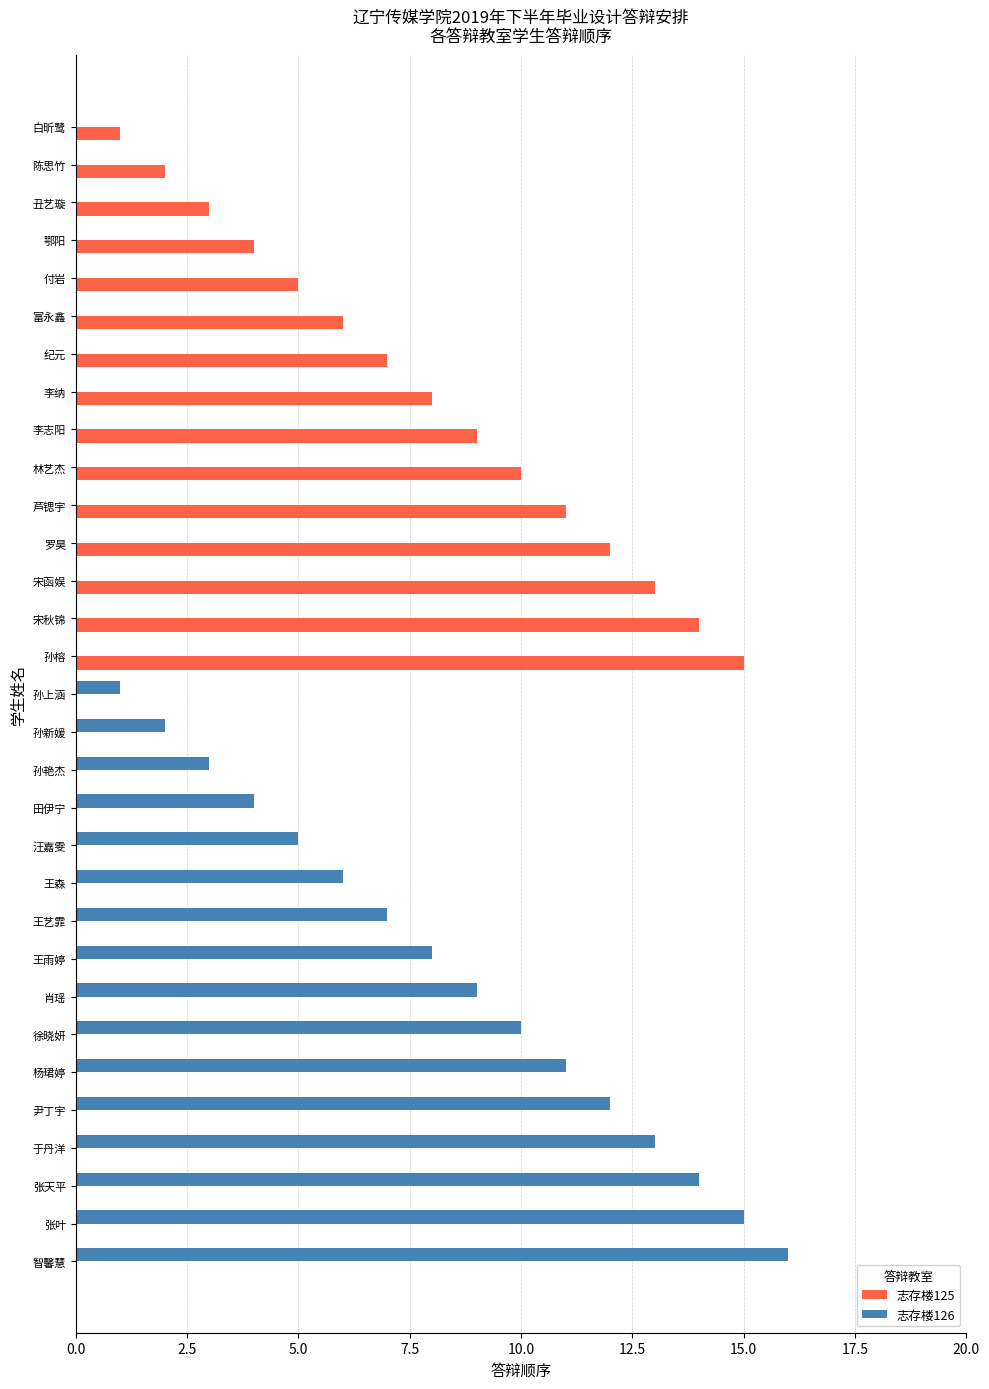

What is the highest value of the 志存楼126 series?

16